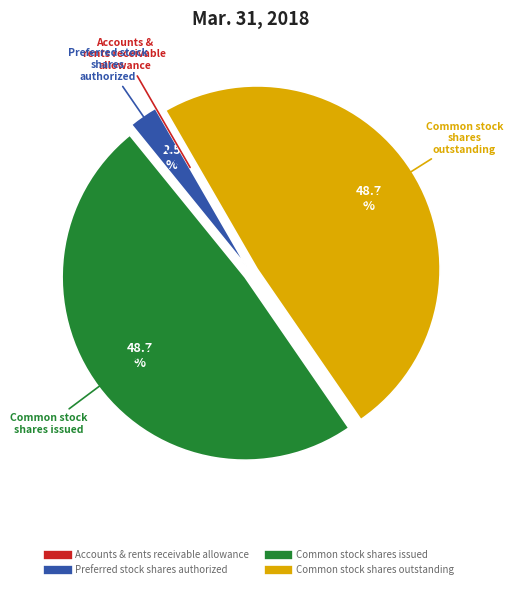

Is there any slice that represents more than half of the pie?

No